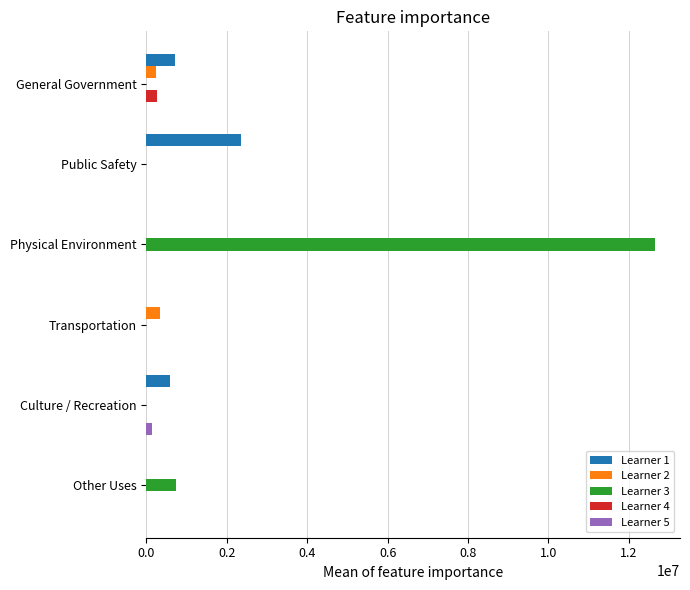

What is the maximum value shown in the chart?

12638783